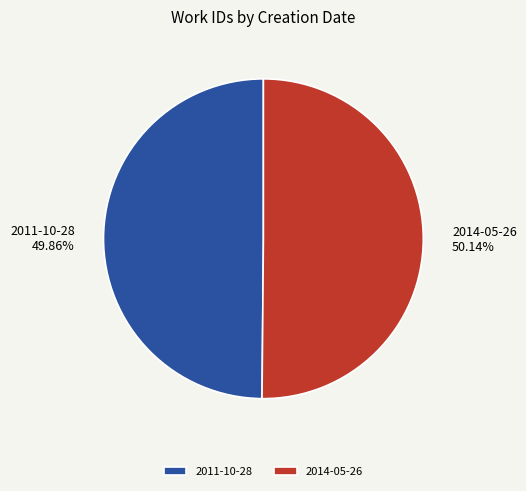

Does any single category account for the majority?

Yes